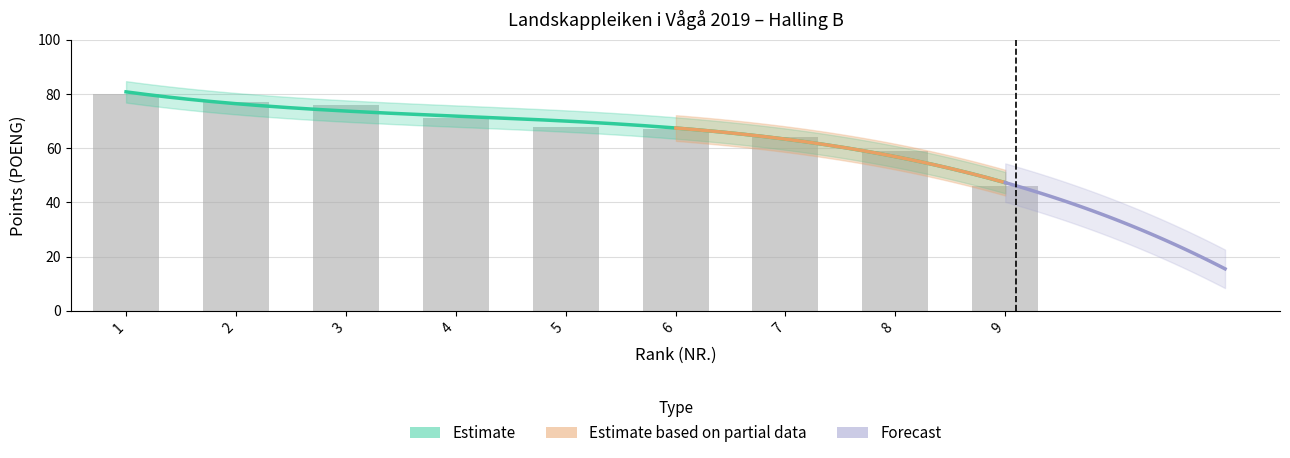

What is the change in value from 2 to 9?

-31